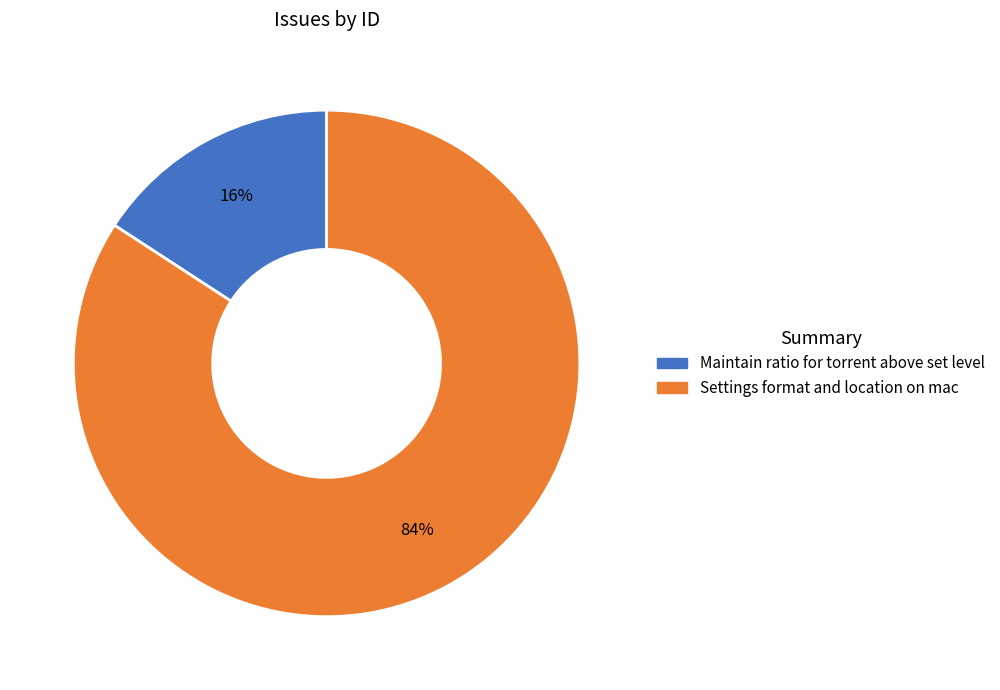

Is Settings format and location on mac the majority of the pie?

Yes